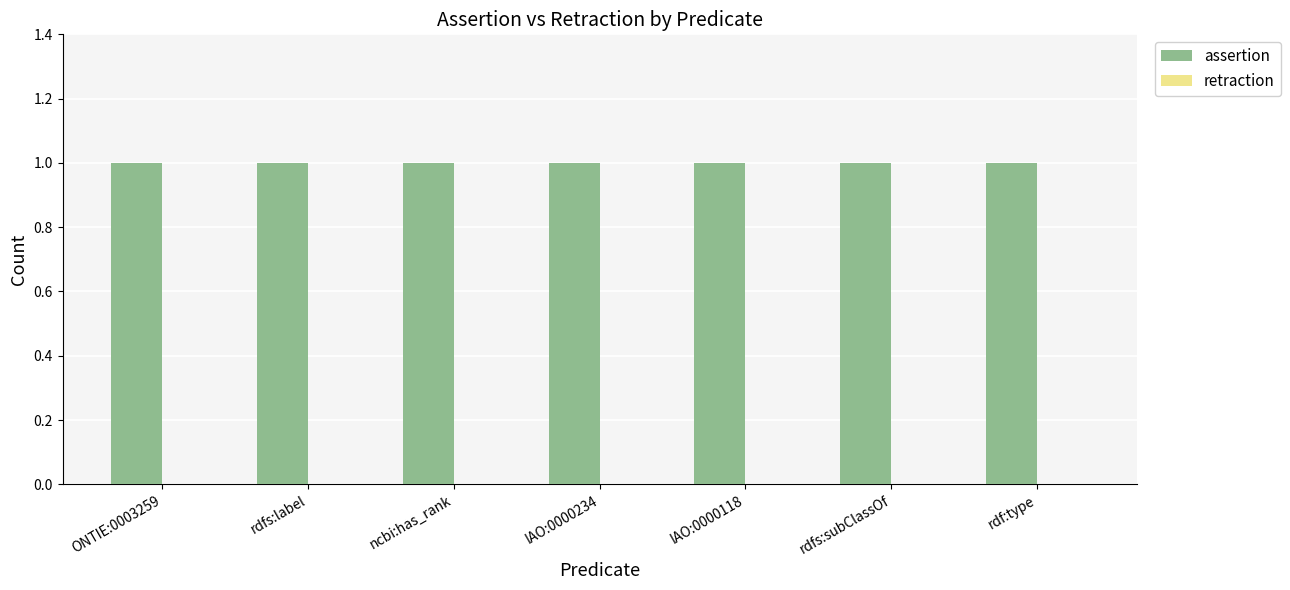

How many series are shown in this chart?

2